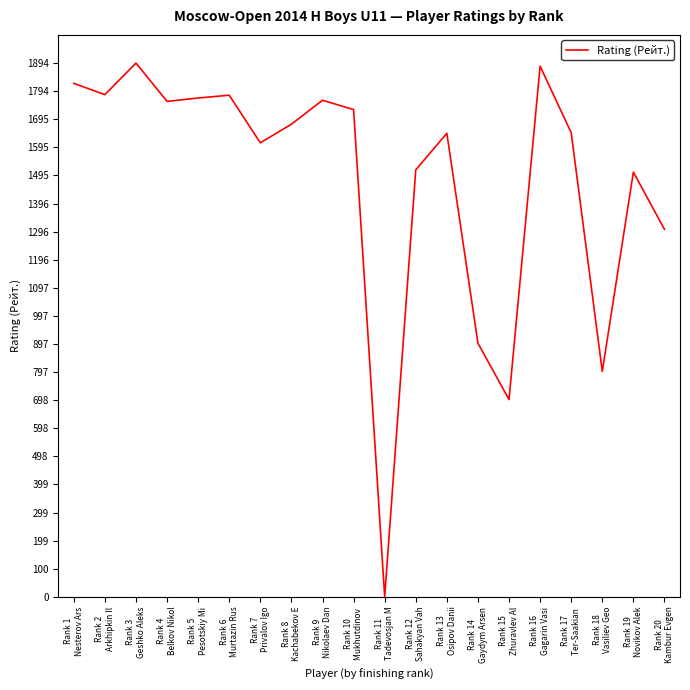

What is the change in value from Rank 2
Arkhipkin Il to Rank 10
Mukhutdinov ?

-53